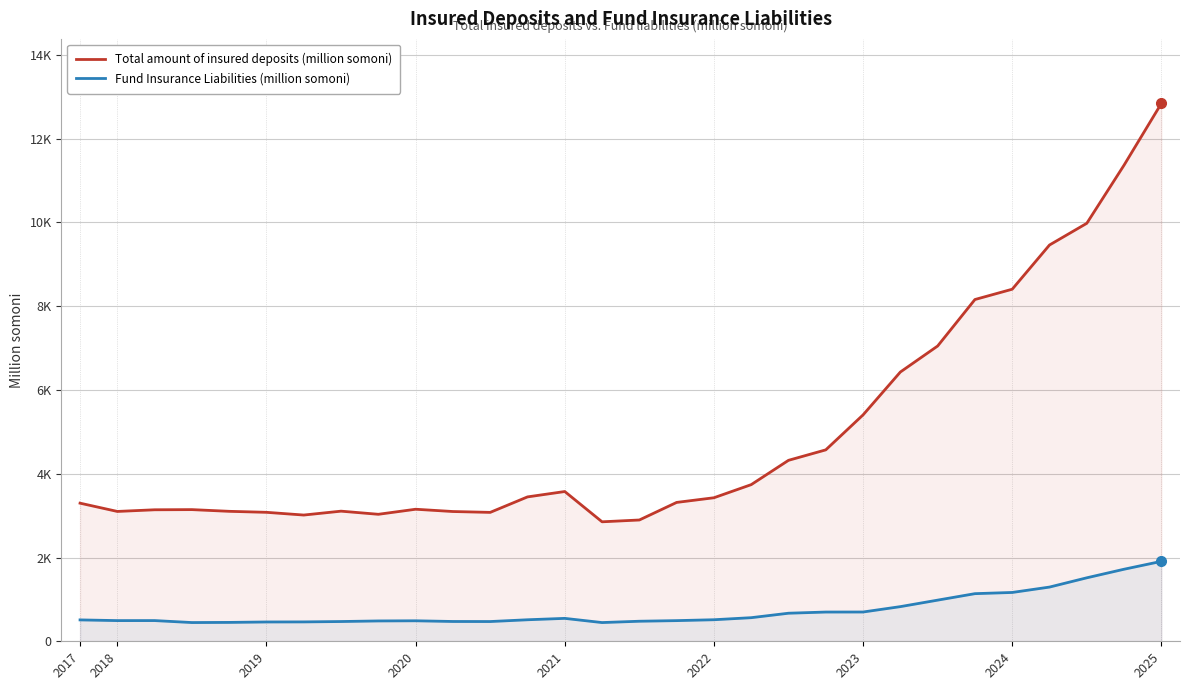

At 10, list the series in order from largest to smallest.

Total amount of insured deposits (million somoni), Fund Insurance Liabilities (million somoni)